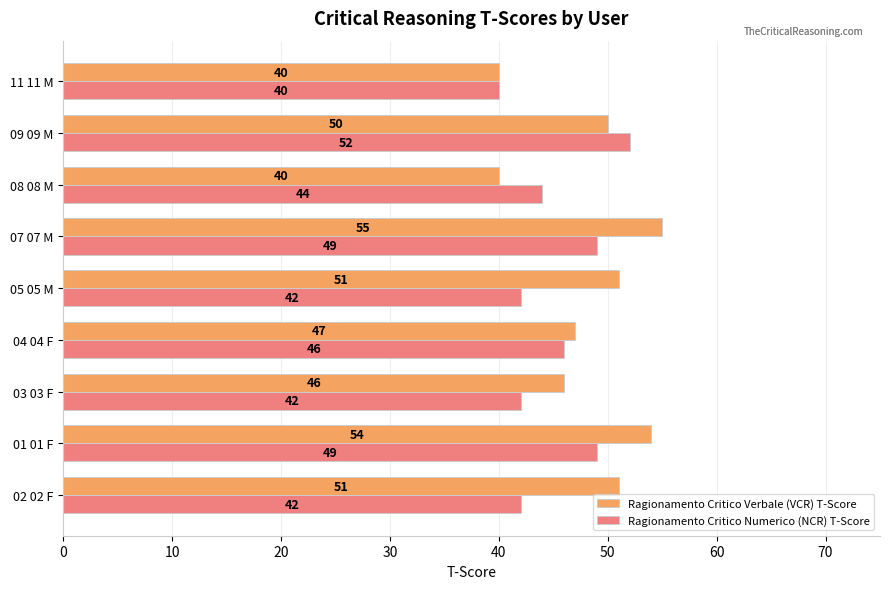

How many data points does each series have?

9